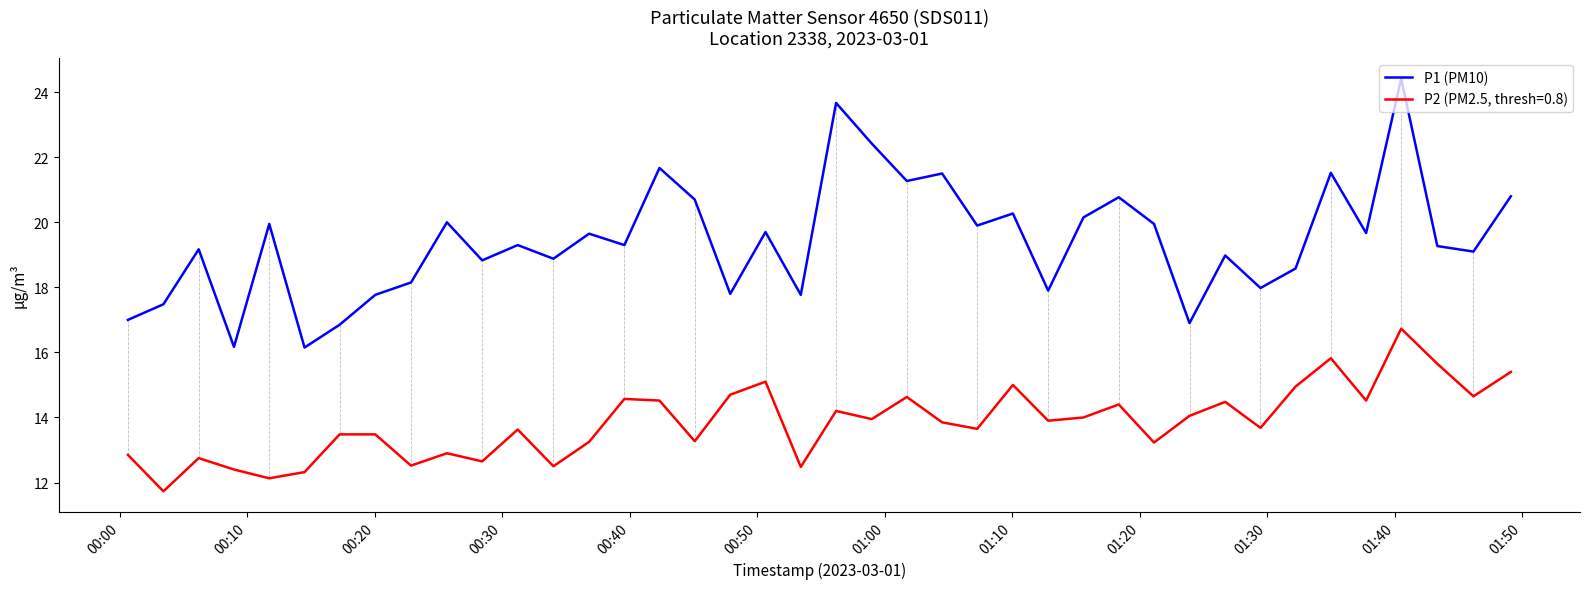

What is the lowest value of the P2 (PM2.5, thresh=0.8) series?

11.7